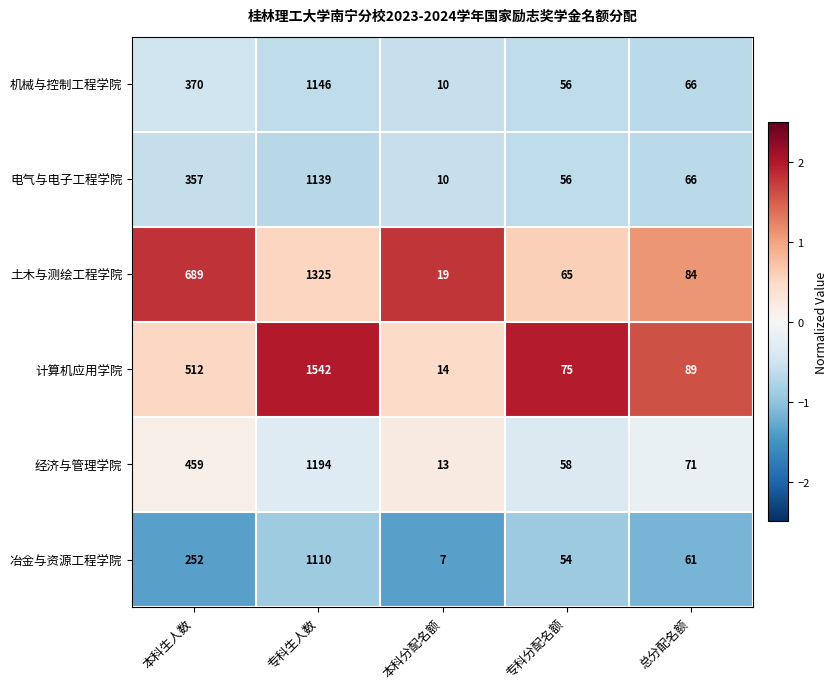

What is the approximate value of 计算机应用学院 at 本科生人数?

512